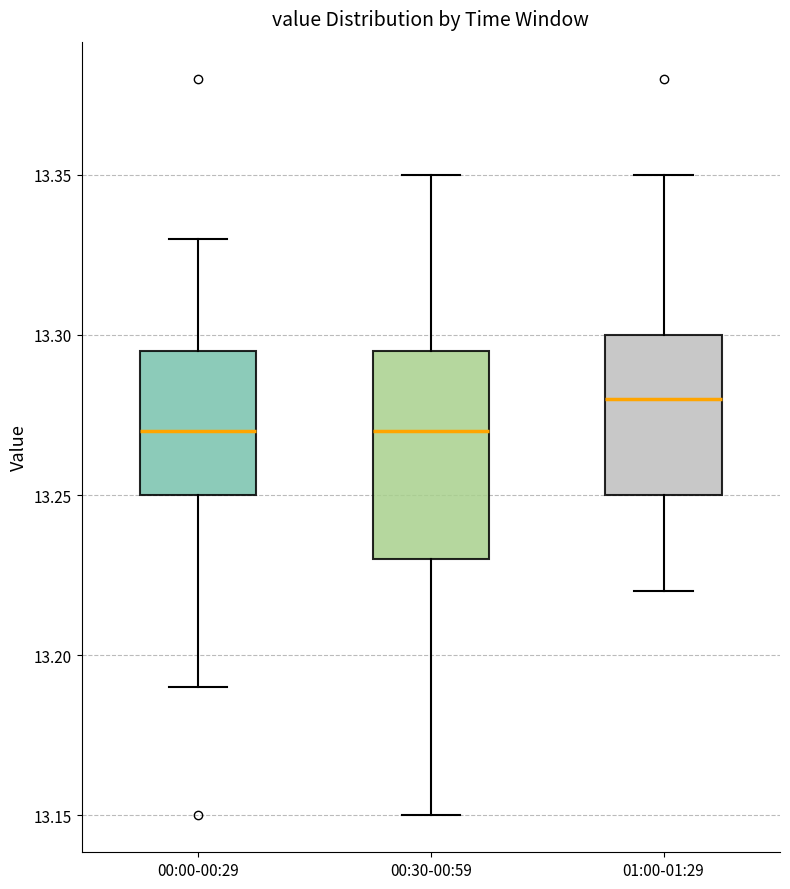

Where is the lower edge of the box for 00:00-00:29 on the y-axis? The values are not printed on the chart, so give them approximately, as read against the axis.

13.250